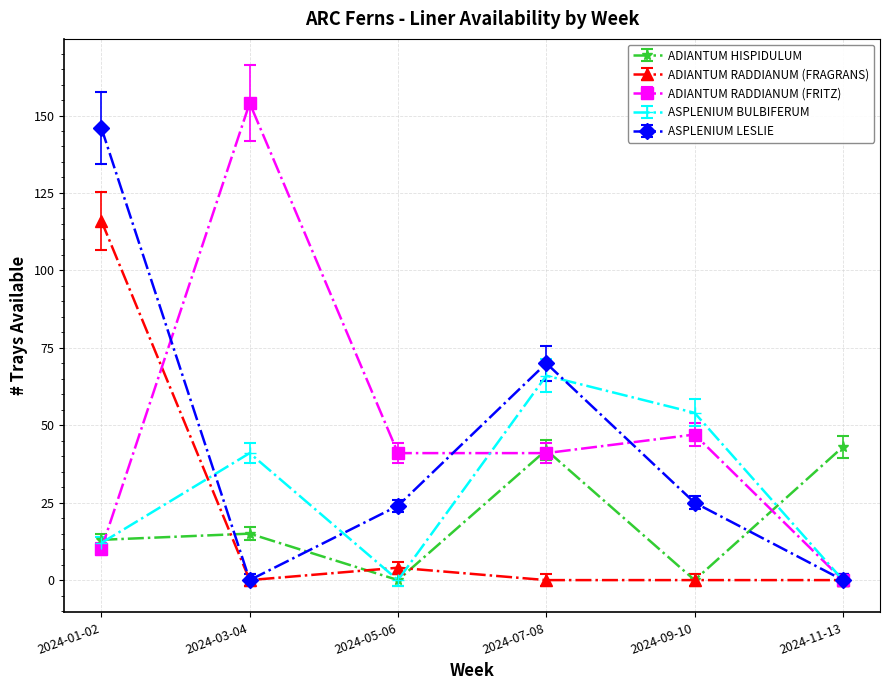

Reading left to right, extract all data points from this chart.

ADIANTUM HISPIDULUM: 13	15	0	42	0	43
ADIANTUM RADDIANUM (FRAGRANS): 116	0	4	0	0	0
ADIANTUM RADDIANUM (FRITZ): 10	154	41	41	47	0
ASPLENIUM BULBIFERUM: 12	41	0	66	54	0
ASPLENIUM LESLIE: 146	0	24	70	25	0